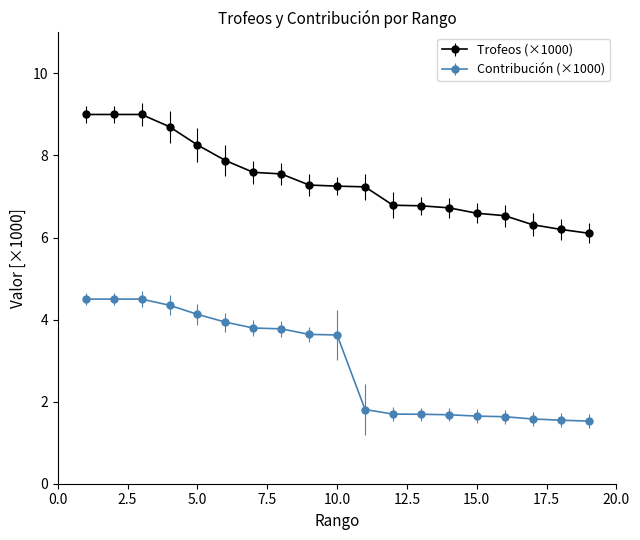

List the series in order of their overall mean, highest first.

Trofeos (×1000), Contribución (×1000)